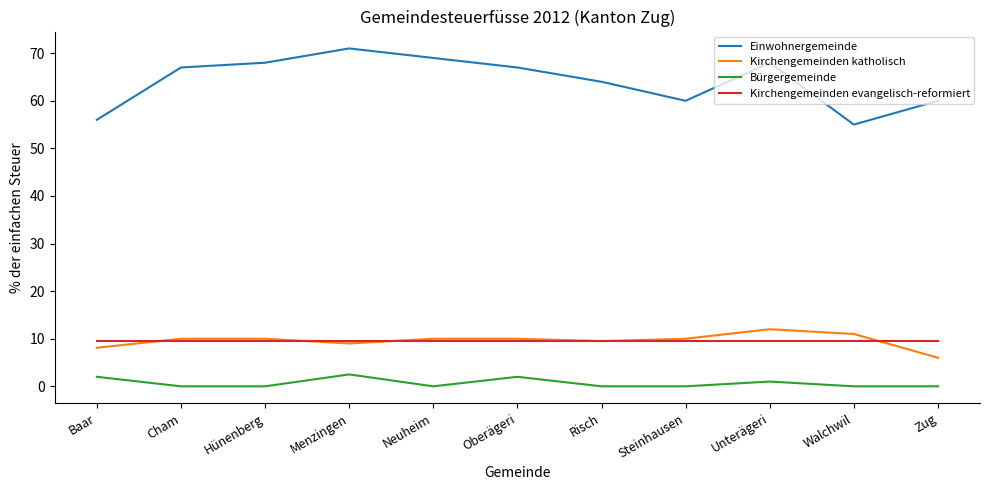

Is this an area chart (filled region under the line)?

No